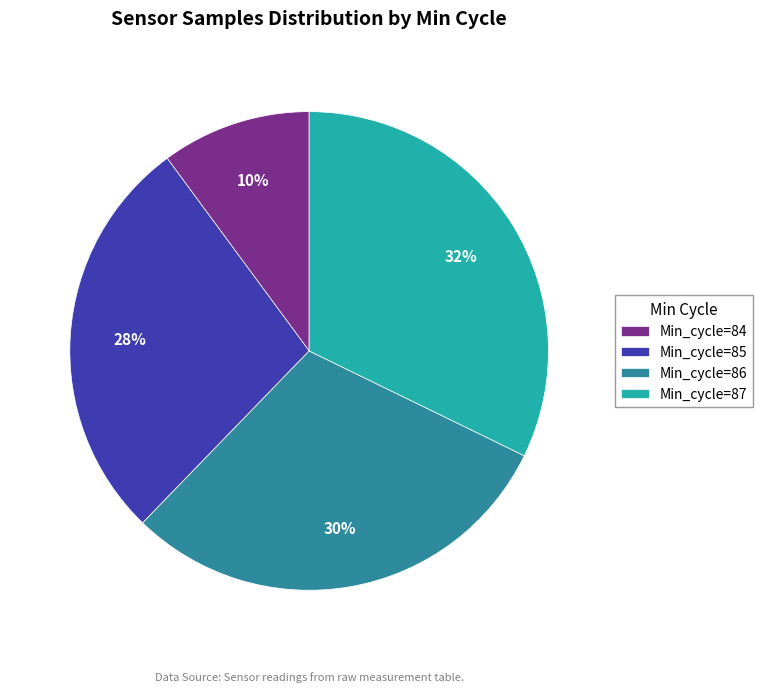

To the nearest percent, what percentage of the pie is Min_cycle=84?

10%